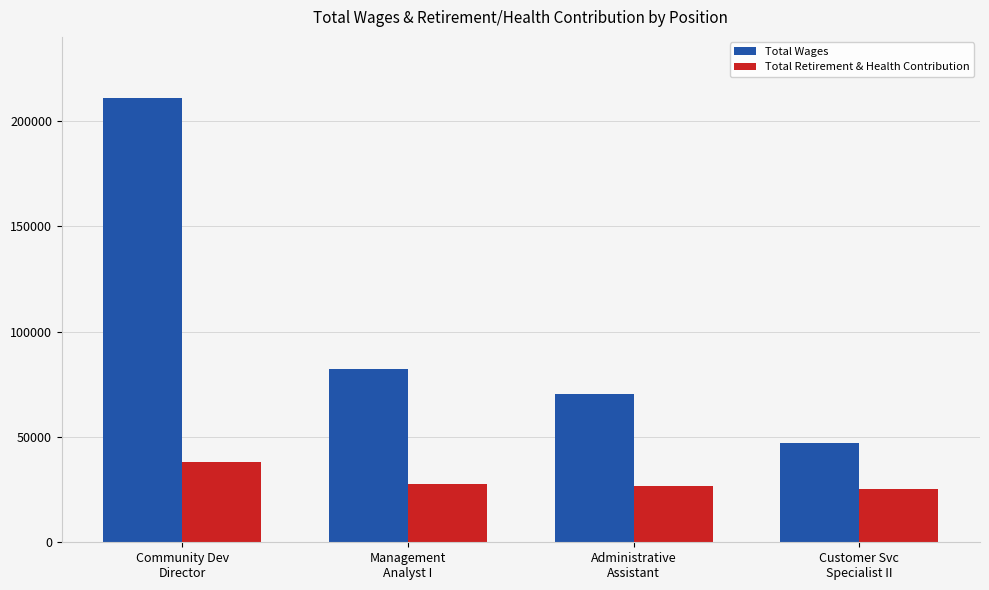

Which series has the widest spread of values?

Total Wages